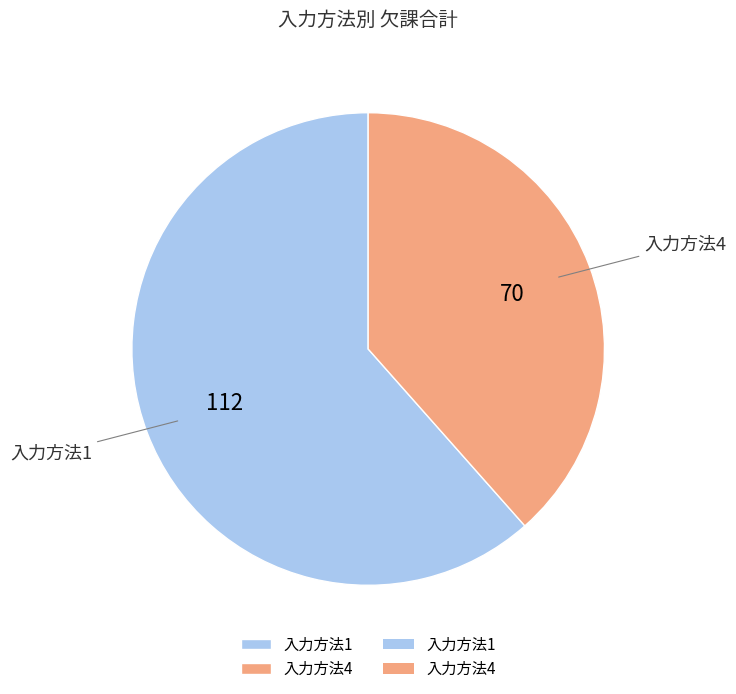

Combined, do 入力方法4 and 入力方法1 account for over 50%?

Yes